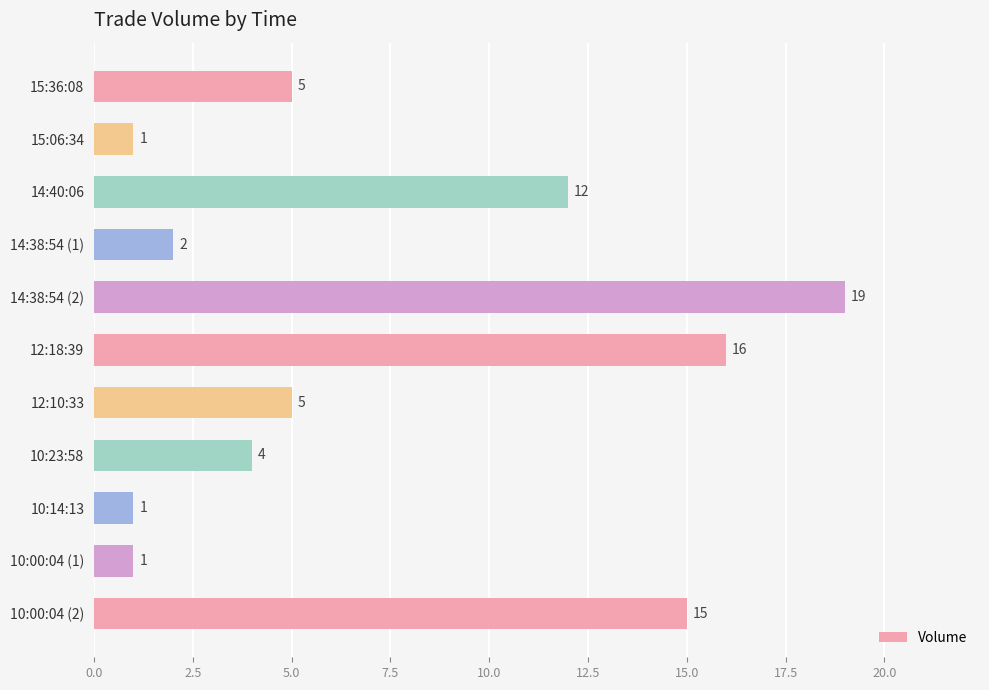

Is it true that the value at 15:06:34 is 0?

False